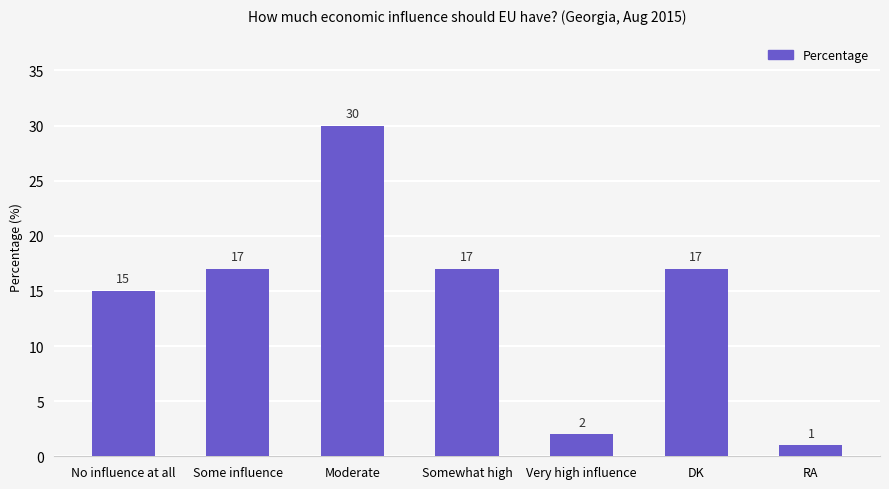

True or false: the data shows 17 at Some influence.

True